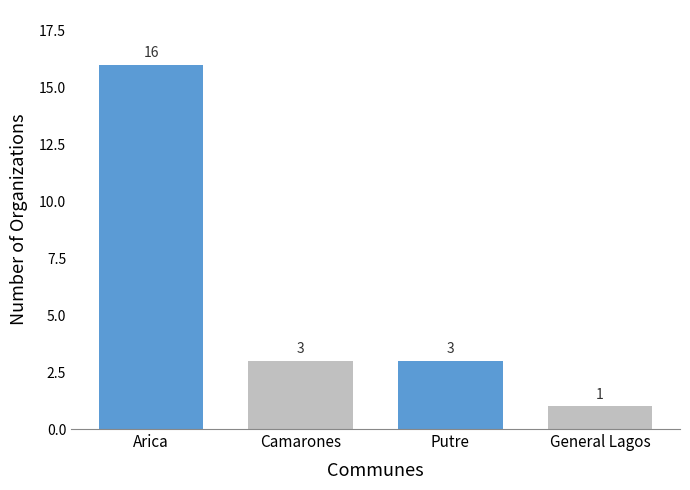

Is it true that the value at Camarones is 1?

False